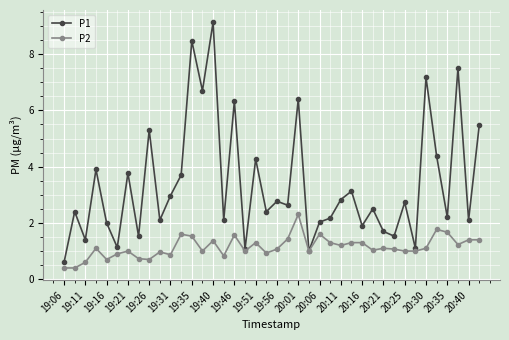

Count the number of data series in this chart.

2